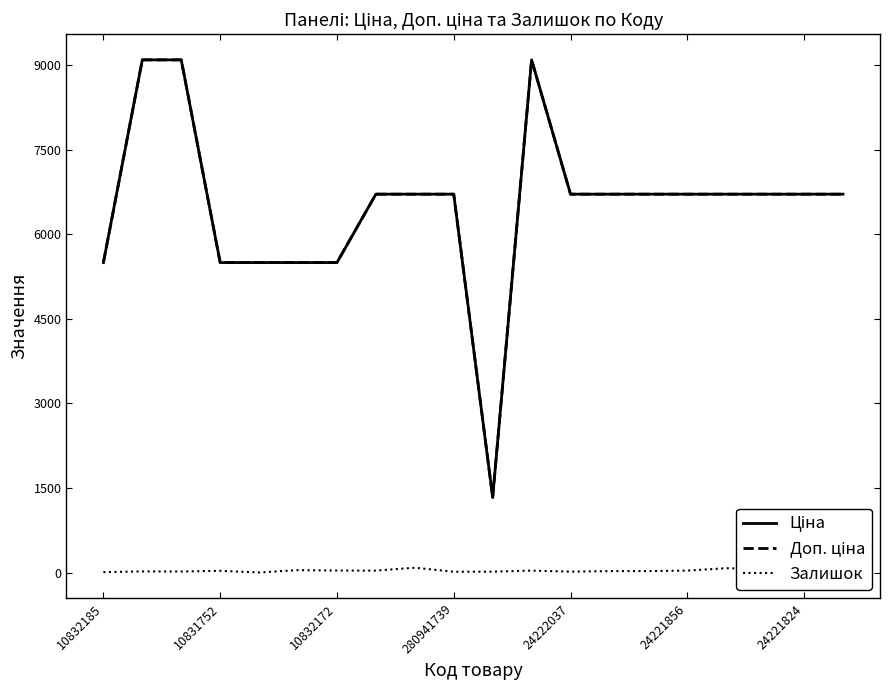

What is the greatest value displayed?

9092.0